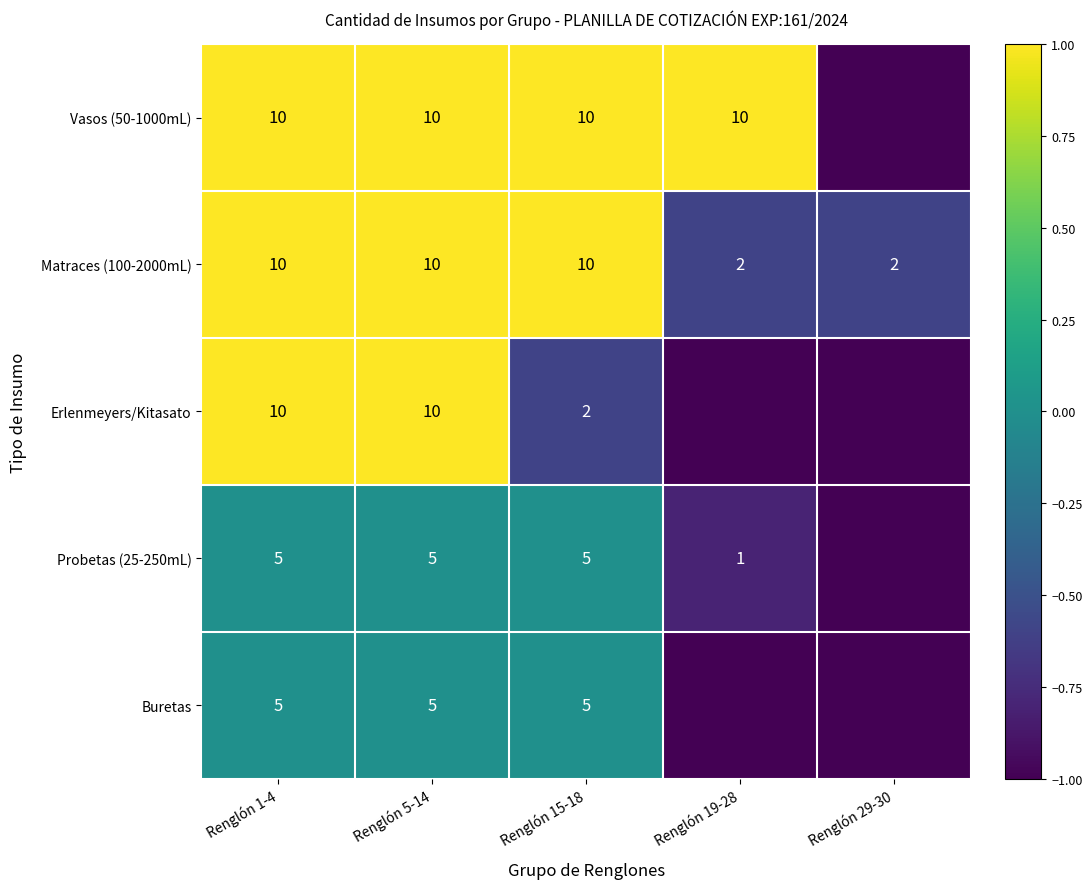

Is the value of Matraces (100-2000mL) at Renglón 15-18 greater than the value of Buretas at Renglón 5-14?

Yes